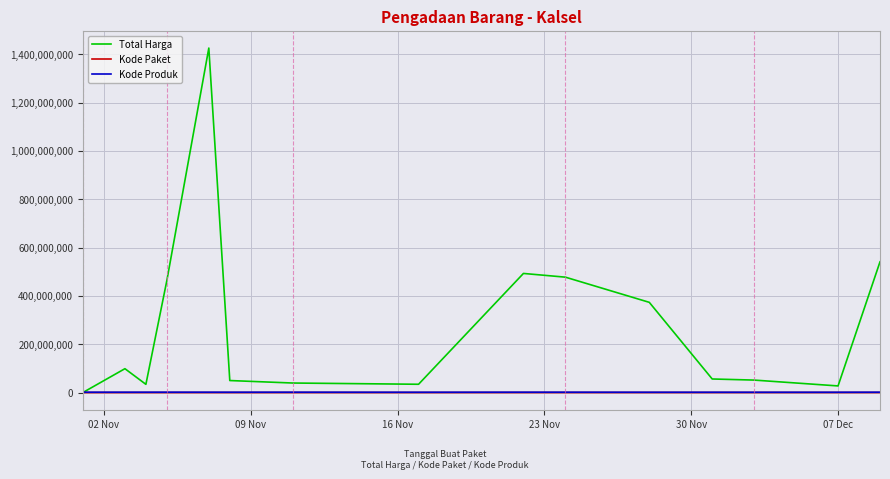

Which series has the largest range (max minus min)?

Total Harga